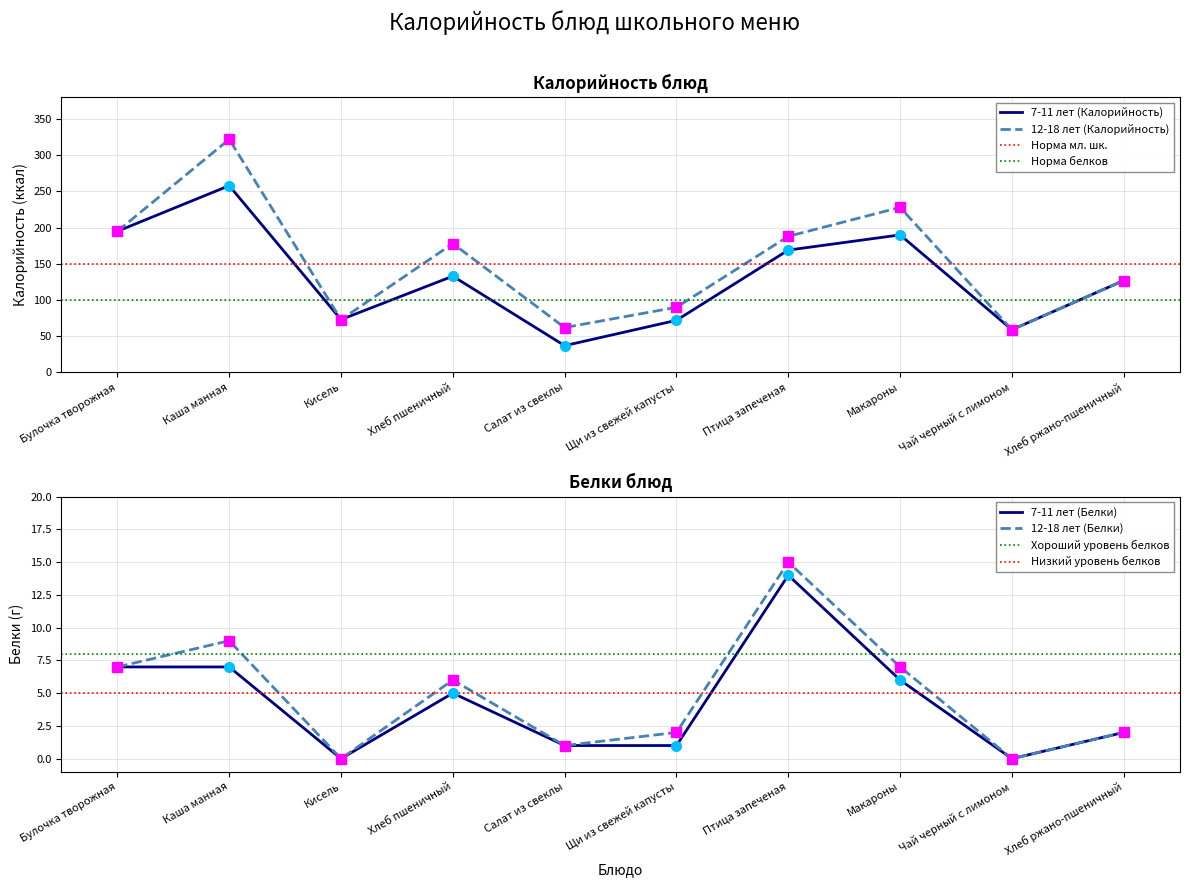

At which category is the sum across all series the highest?

Каша манная